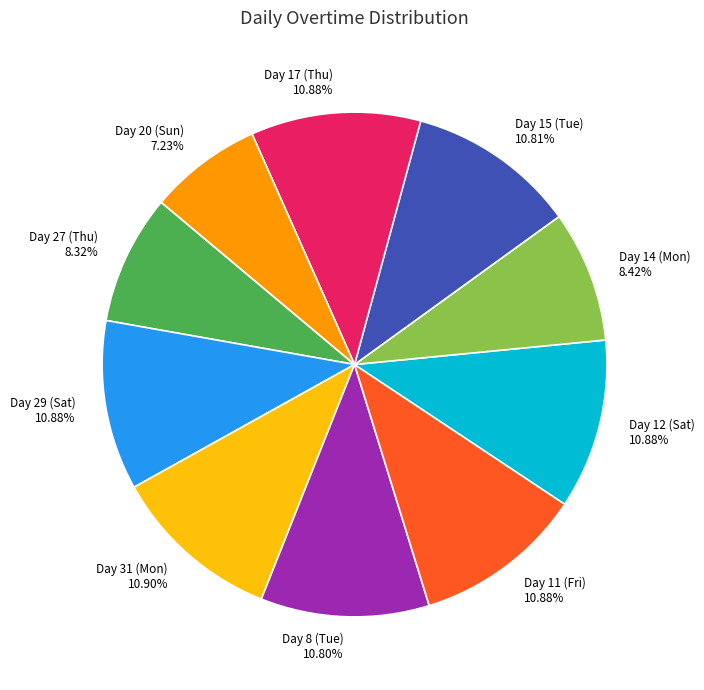

To the nearest percent, what portion does Day 12 (Sat) represent?

11%